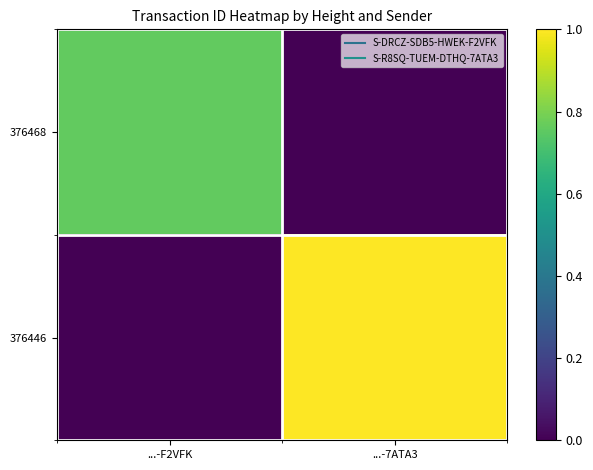

Reading right to left, list all the values displayed in this chart.

376468: ...-7ATA3=0.0	...-F2VFK=0.8
376446: ...-7ATA3=1.0	...-F2VFK=0.0